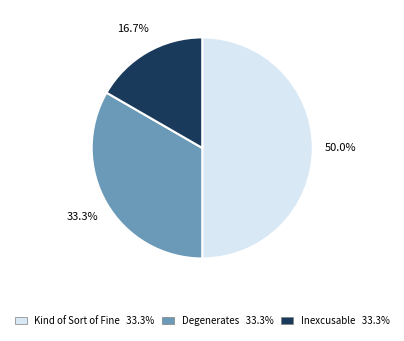

To the nearest percent, what percentage of the pie is Kind of Sort of Fine?

50%